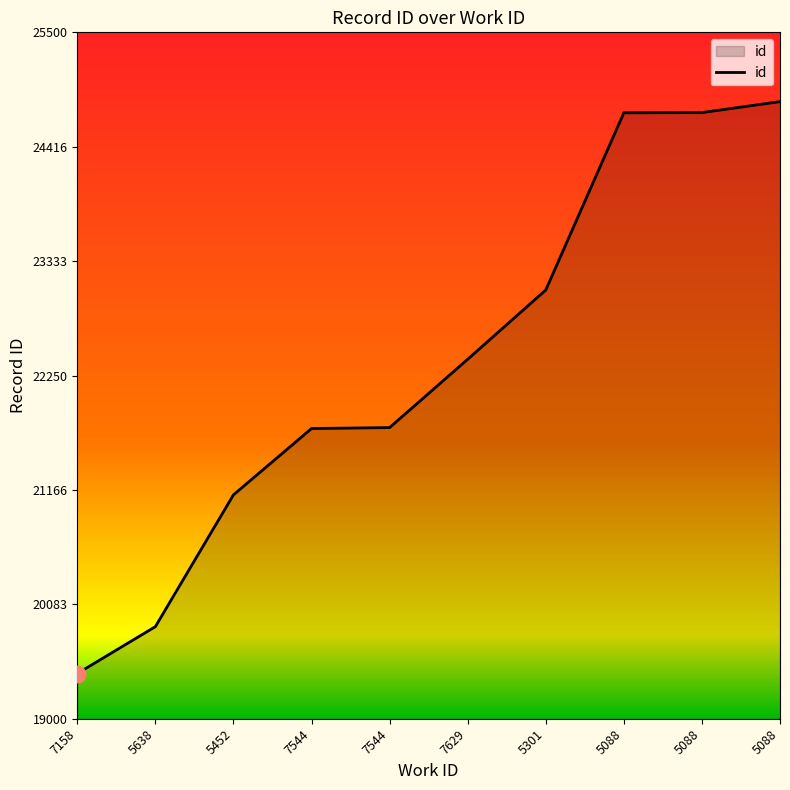

How many lines are shown in the chart?

1